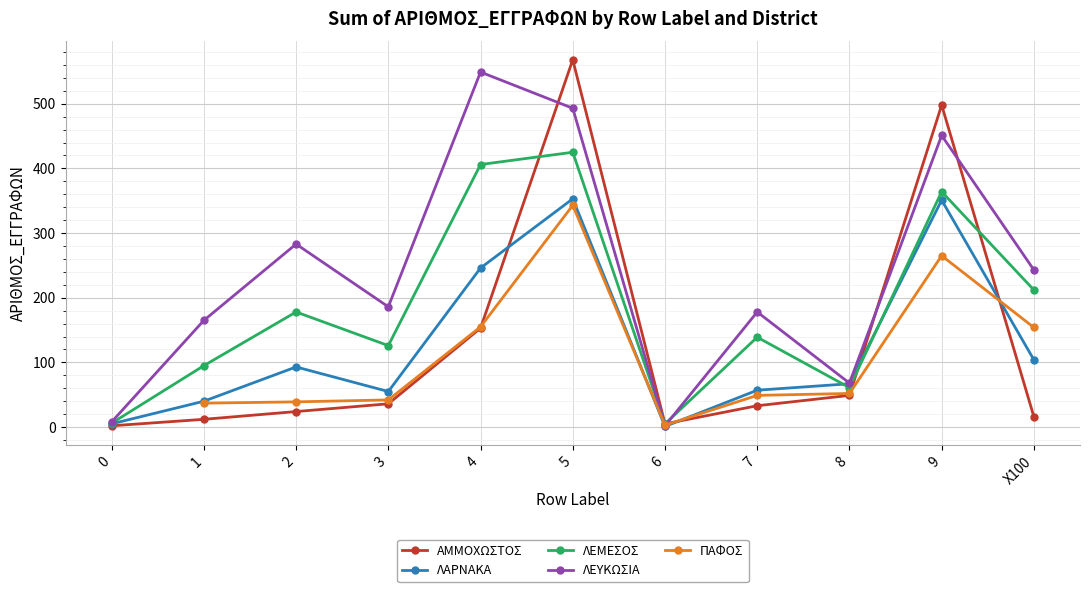

Which series ends up on top after the final intersection of ΛΑΡΝΑΚΑ and ΠΑΦΟΣ?

ΠΑΦΟΣ